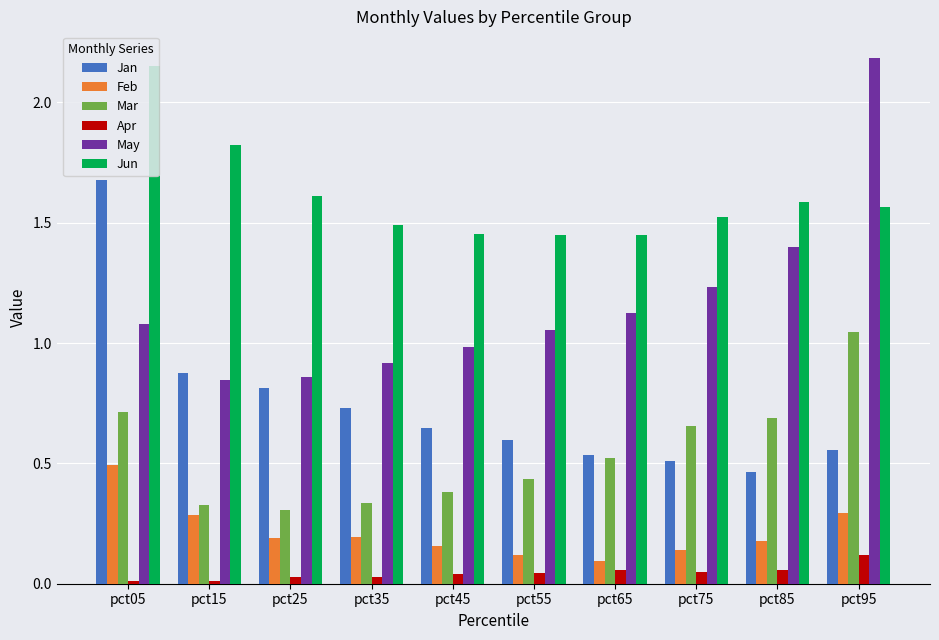

The value of Feb at pct95 is 0.2. True or false?

False